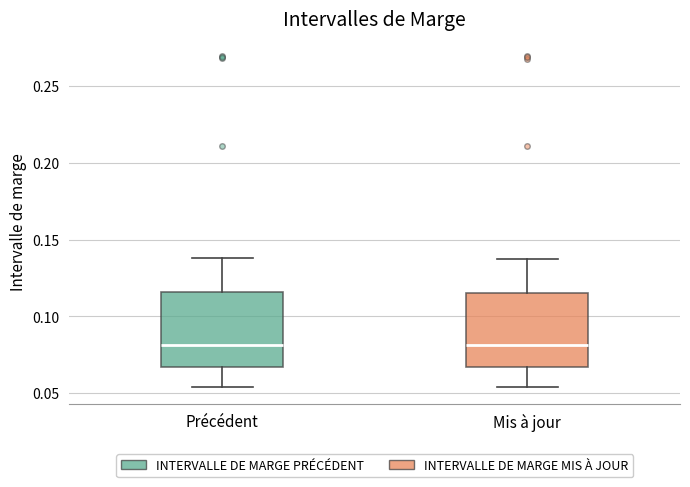

Where is the lower edge of the box for Mis à jour on the y-axis? The values are not printed on the chart, so give them approximately, as read against the axis.

0.065